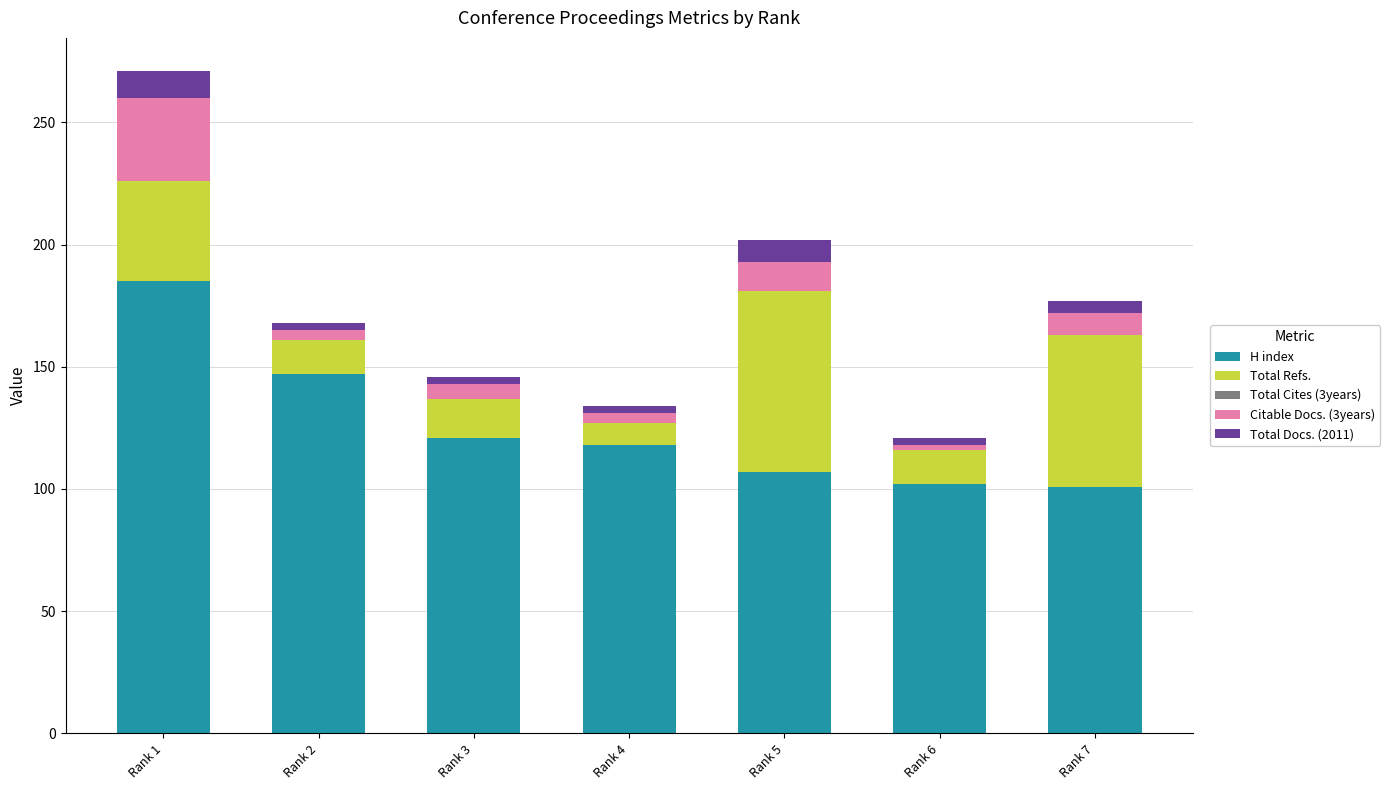

At which label does H index reach its peak?

Rank 1